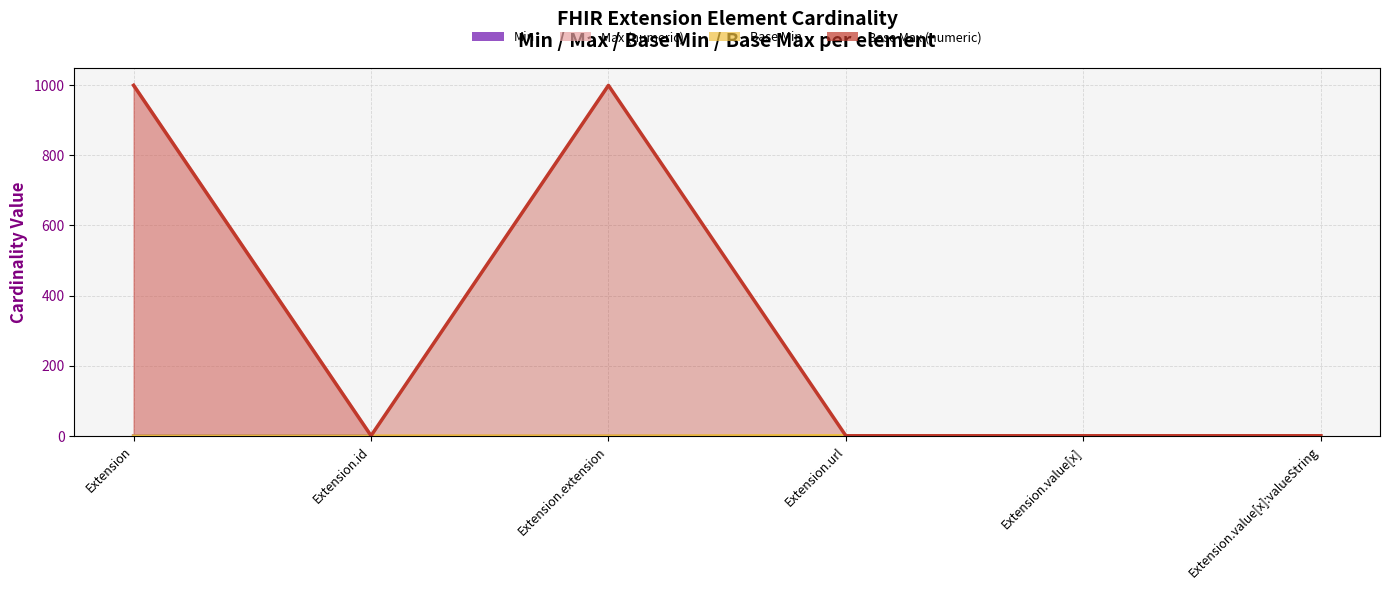

Where is the first local maximum for Base Min?

Extension.url